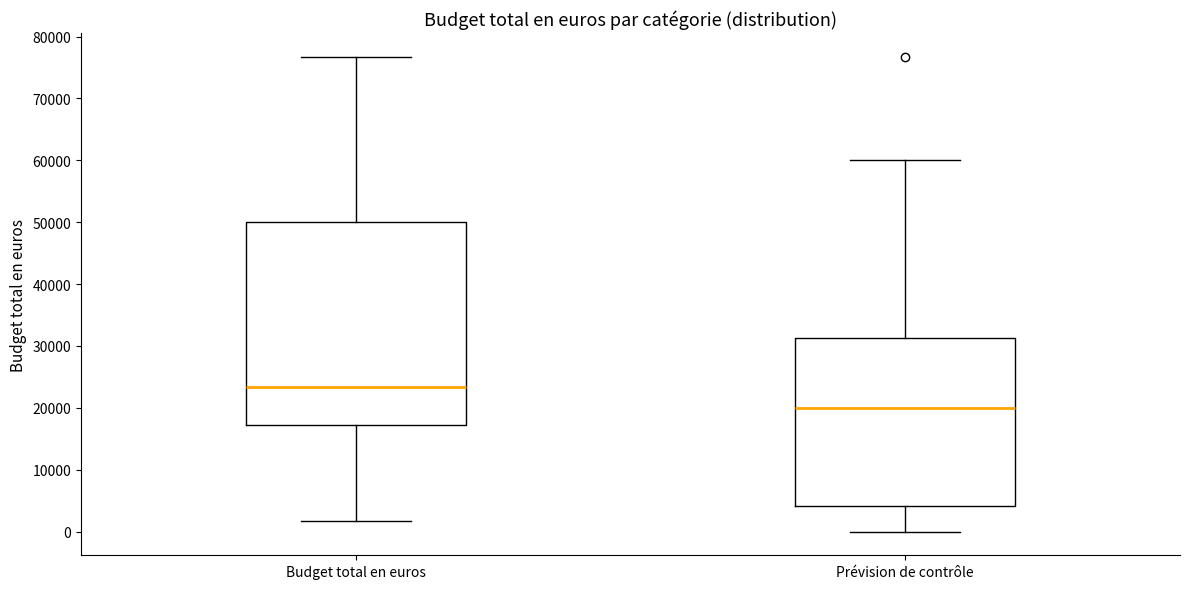

Reading left to right, transcribe this box plot: for each box, give where its median line is, the range the box spans, and where its two whiskers end, as read against the y-axis. The values are not printed on the chart, so give them approximately, as read against the axis.

Budget total en euros: median 23000, box 17000 to 50000, whiskers 2000 to 77000
Prévision de contrôle: median 20000, box 4000 to 31000, whiskers 0 to 60000